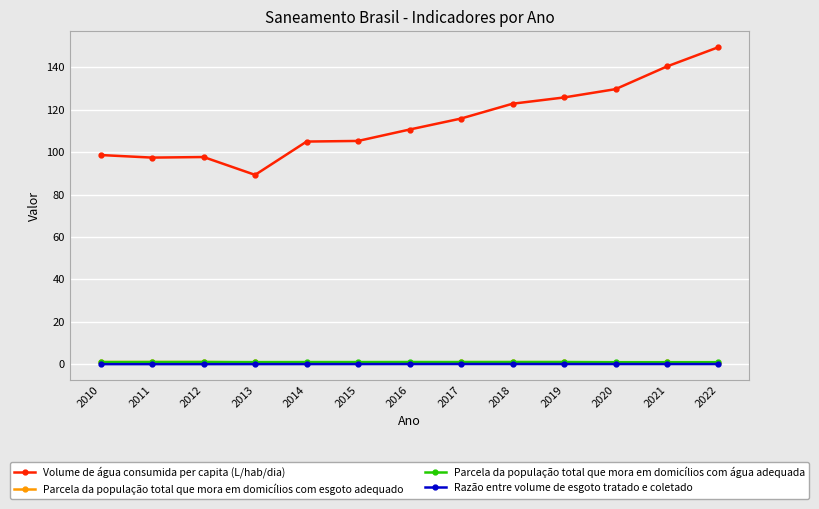

What is the sum of all Parcela da população total que mora em domicílios com esgoto adequado values?

9.6